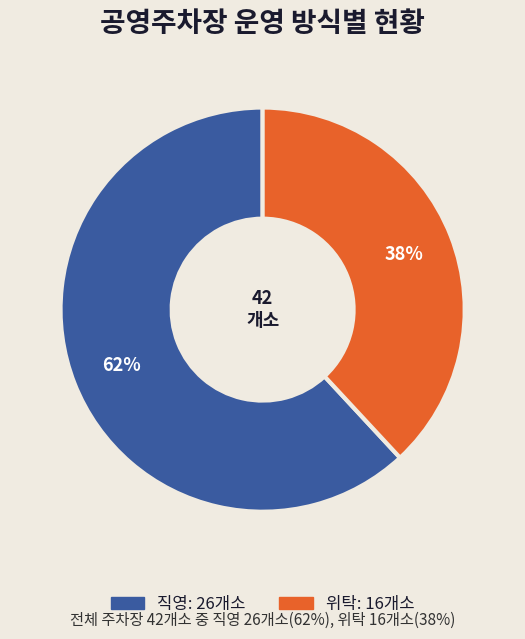

To the nearest percent, what is the difference between the 위탁 and 직영 slice percentages?

24%